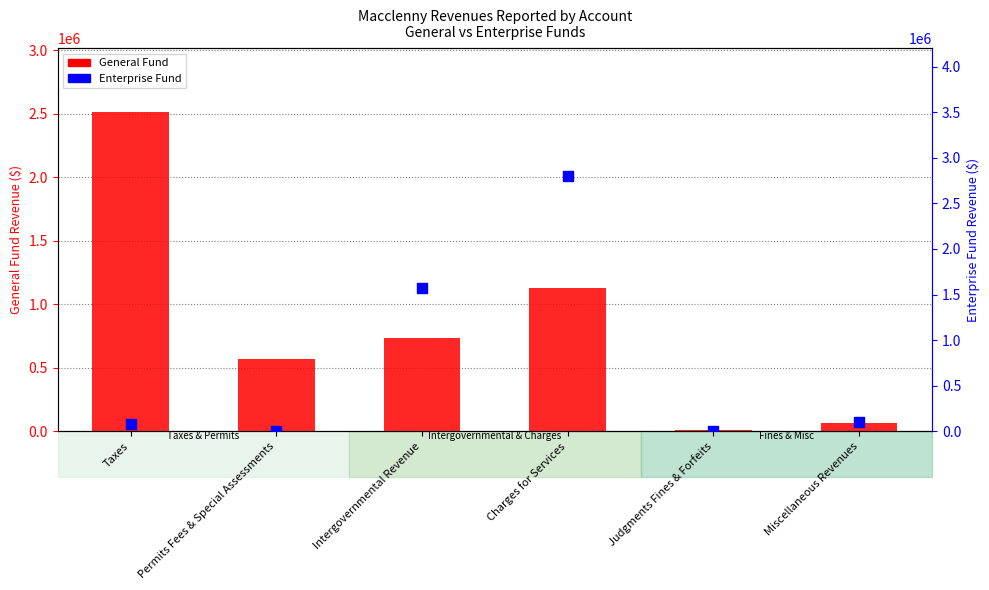

What are all the series names shown in the legend?

General Fund, Enterprise Fund